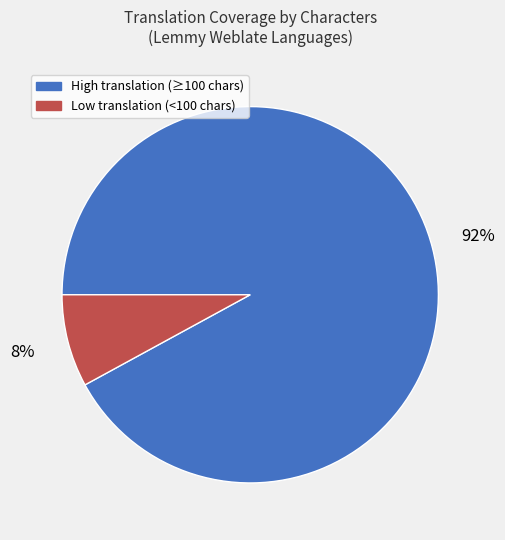

Does any single category account for the majority?

Yes